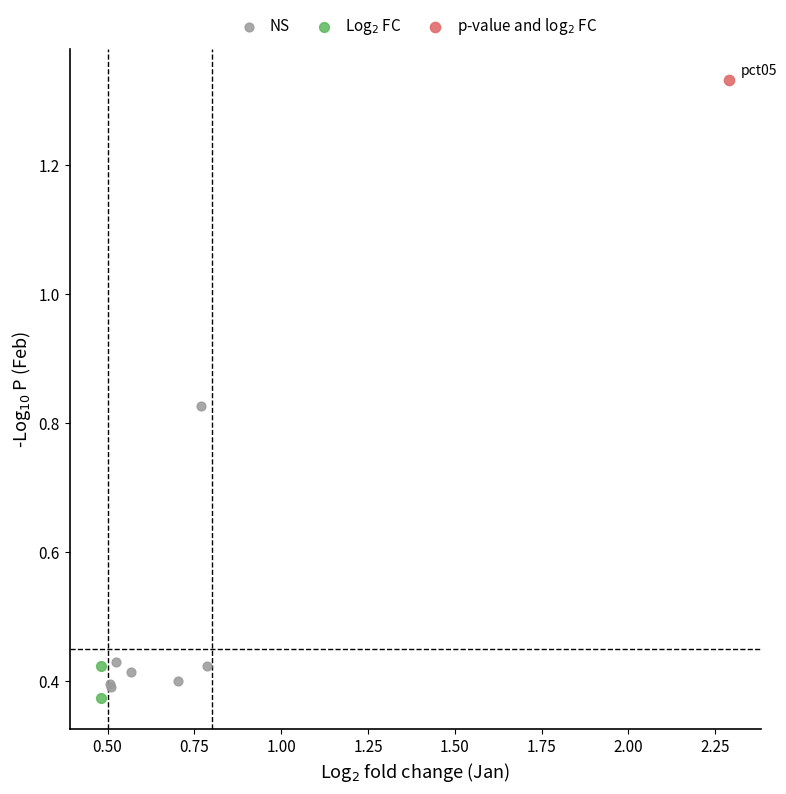

What are all the series names shown in the legend?

NS, Log$_2$ FC, p-value and log$_2$ FC